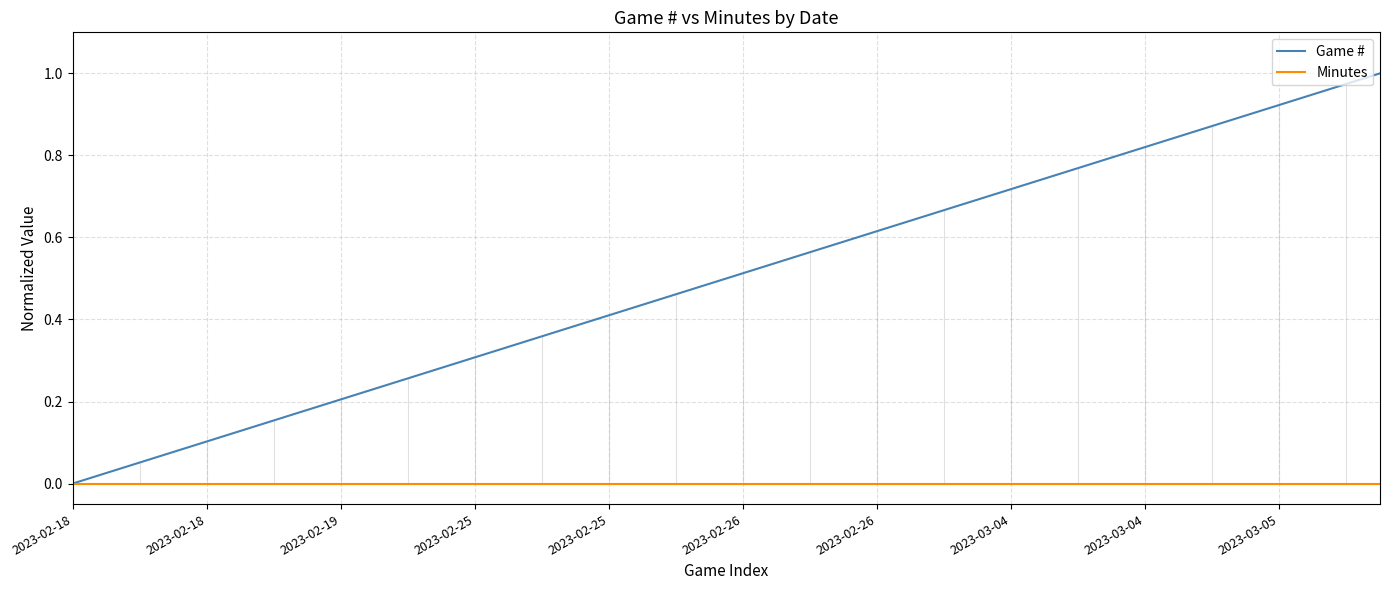

Which series has the largest range (max minus min)?

Game #